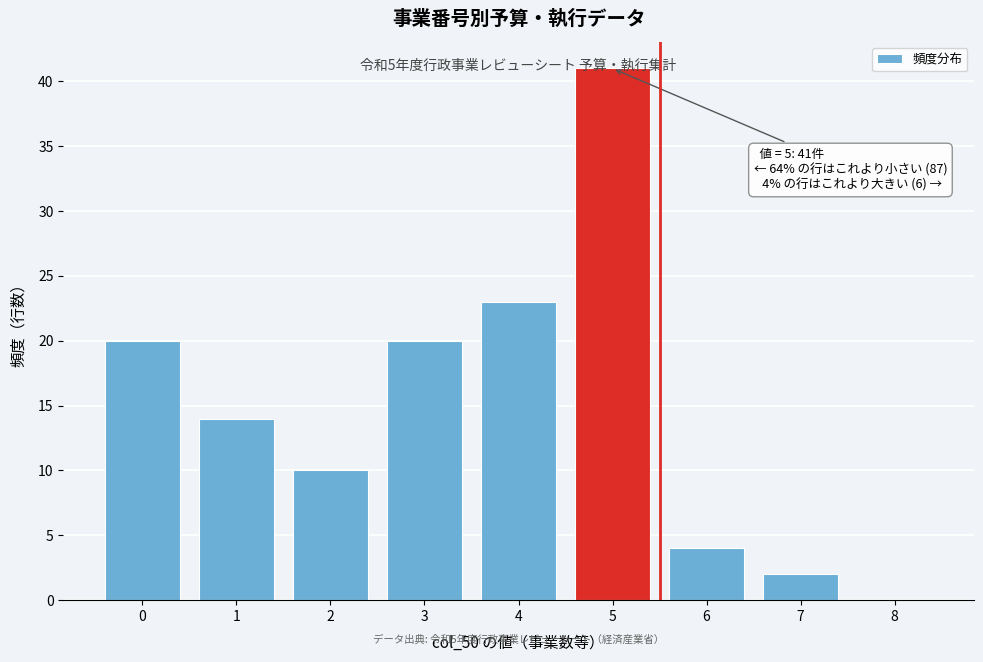

What is the sum of all values?

134